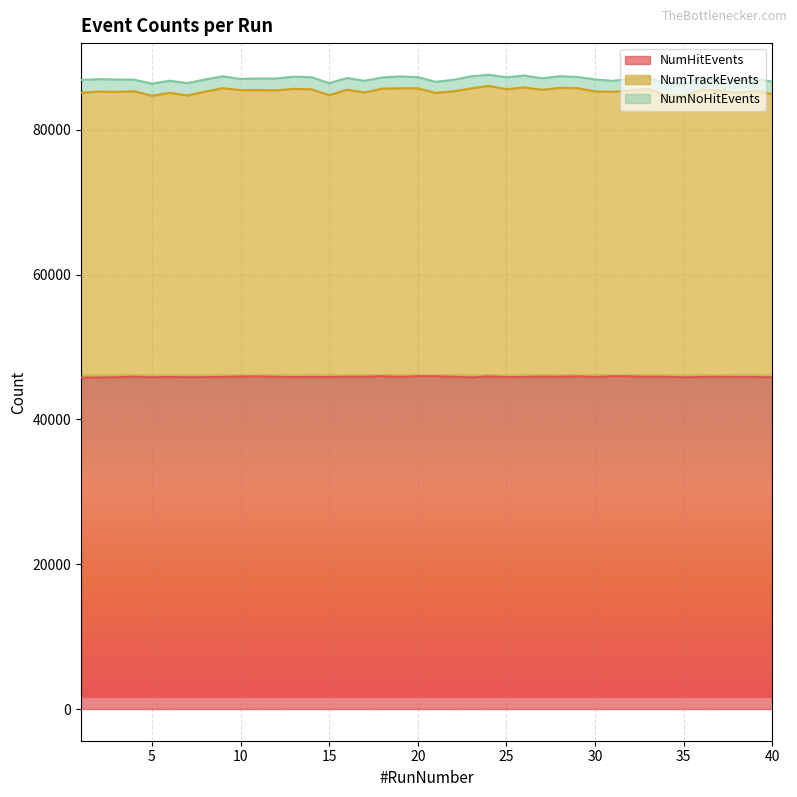

What is the difference between the maximum and minimum values in the NumHitEvents series?

207